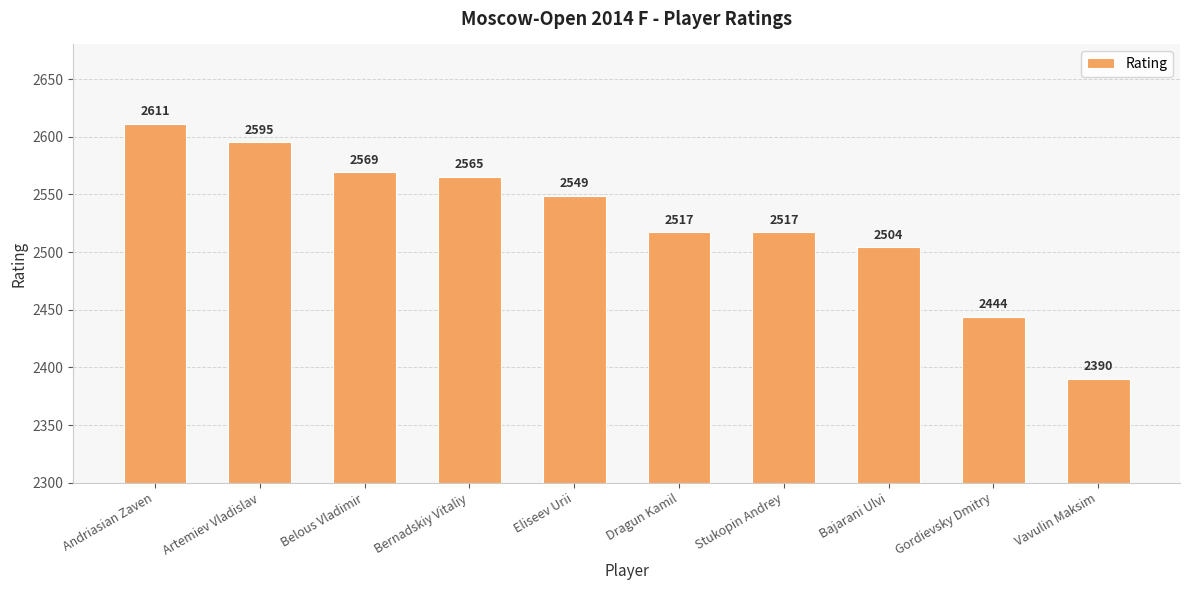

How many bars are there in total?

10